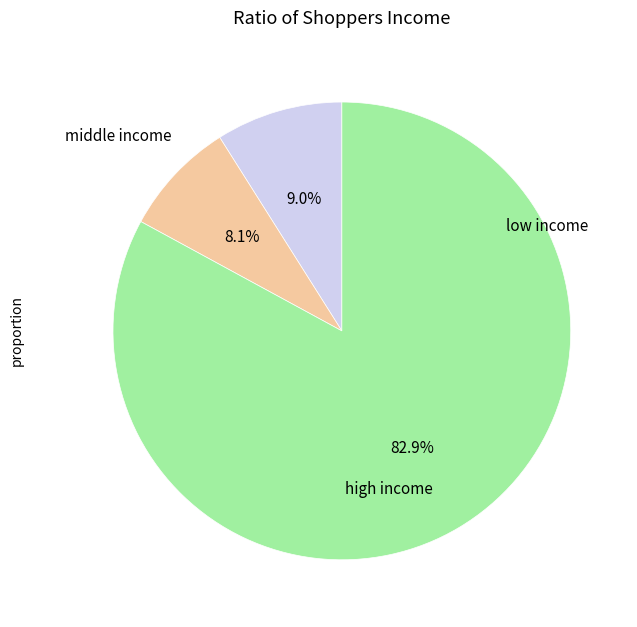

Does any single category account for the majority?

Yes